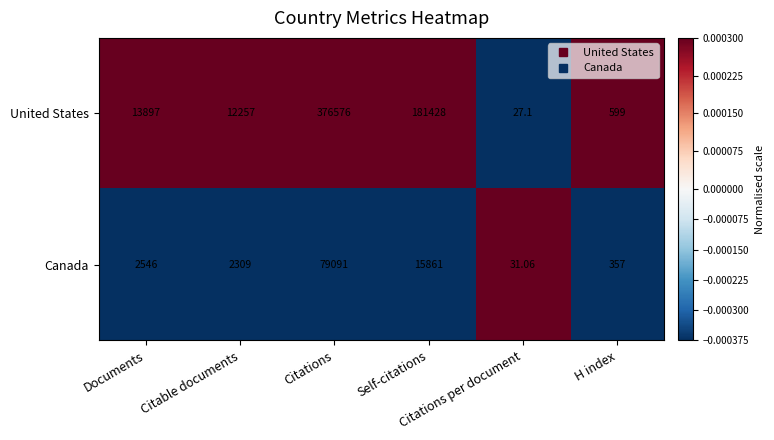

How many values in the United States series are below 13897?

3